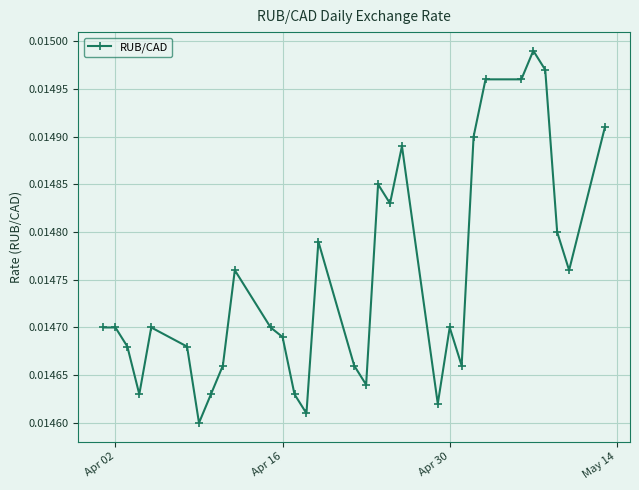

Count the values in the range 0 to 1.

31